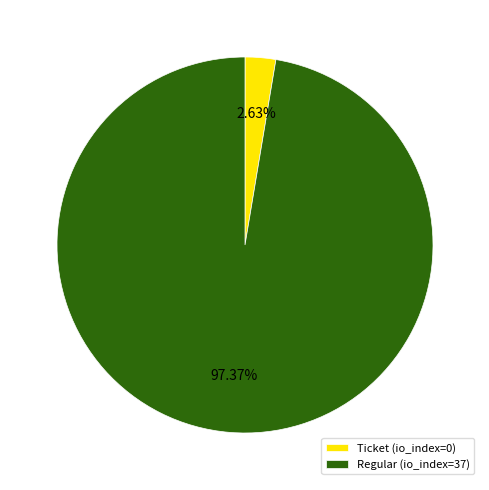

What is the smallest slice in the pie chart?

Ticket (io_index=0)